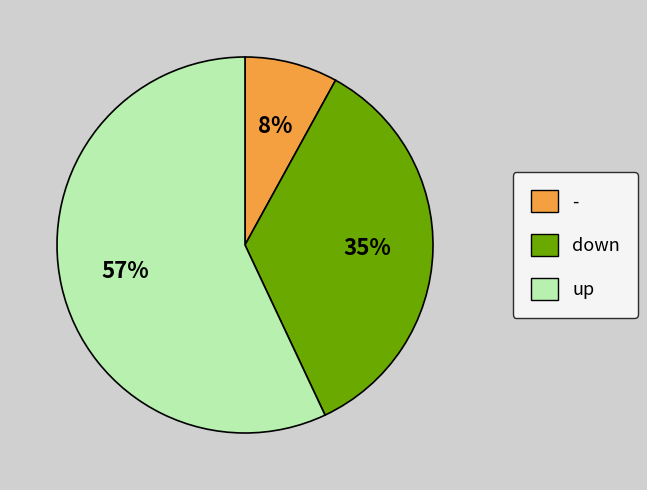

How many segments does this pie chart have?

3